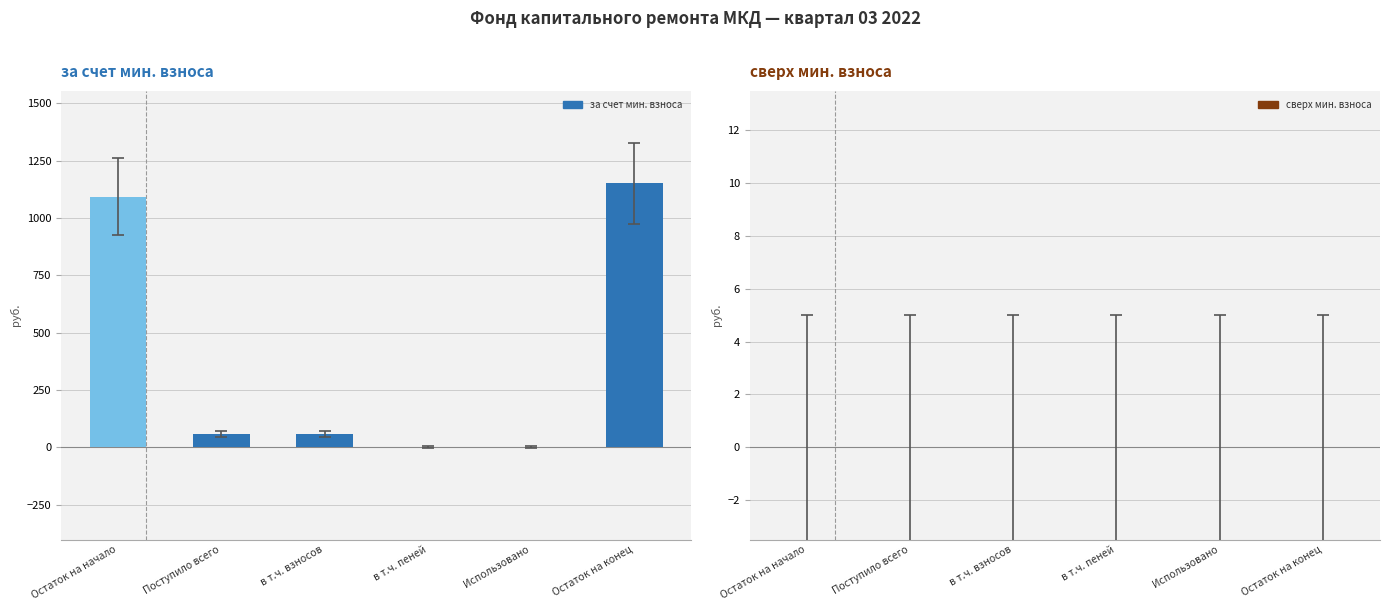

How many categories are shown in the chart?

6